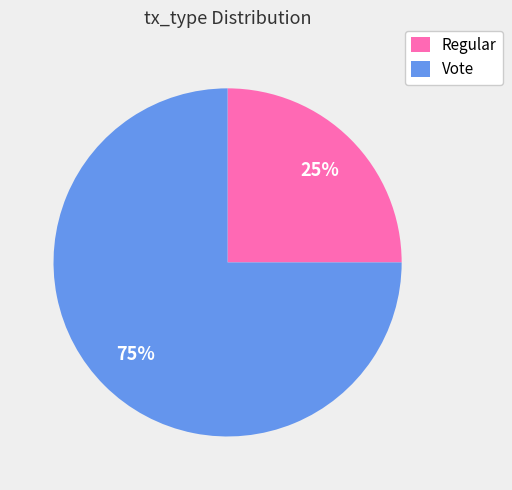

How many segments does this pie chart have?

2